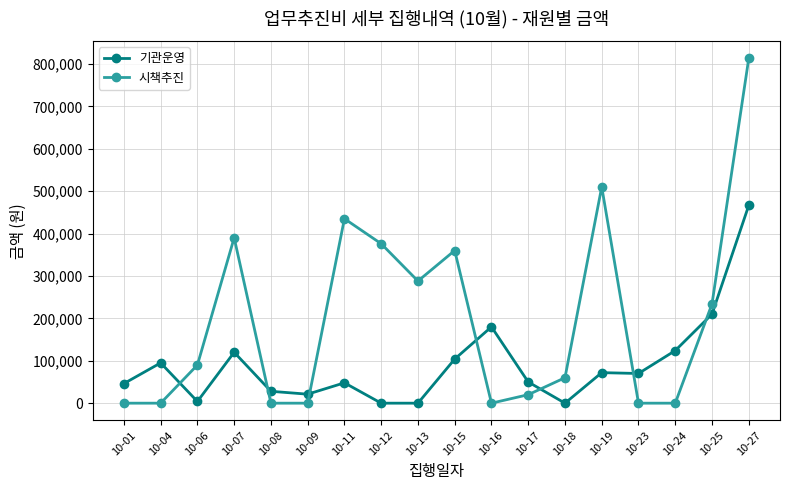

Which series changed the most between 10-04 and 10-13?

시책추진